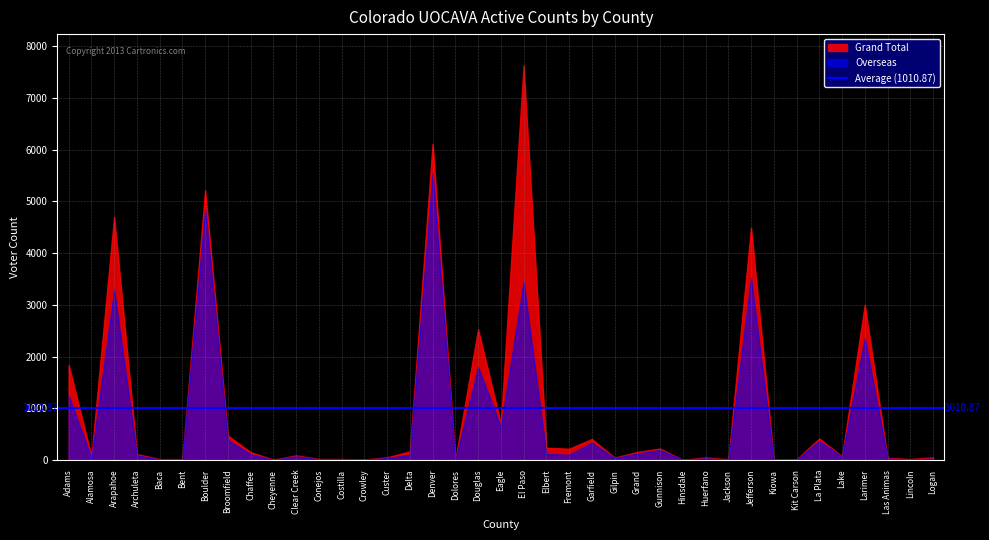

What is the sum of all Overseas values?

29040